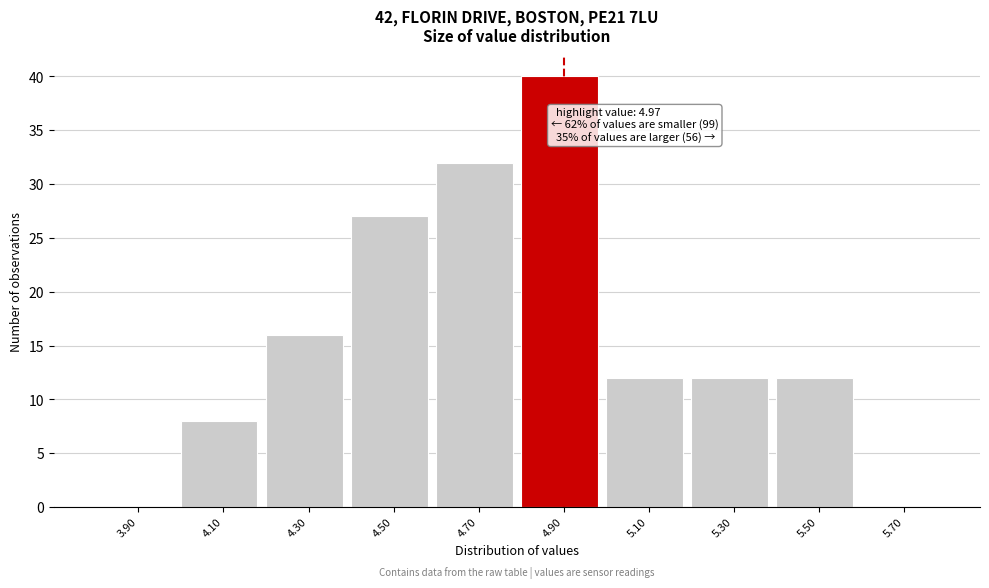

Reading left to right, what are all the values shown in this chart?

3.90=0	4.10=8	4.30=16	4.50=27	4.70=32	4.90=40	5.10=12	5.30=12	5.50=12	5.70=0